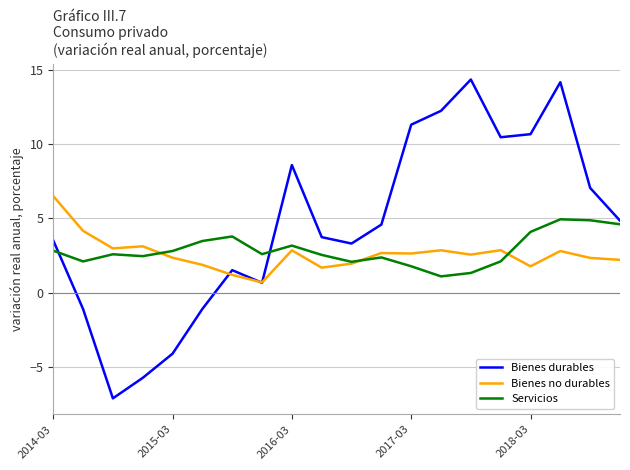

Which series has the largest range (max minus min)?

Bienes durables